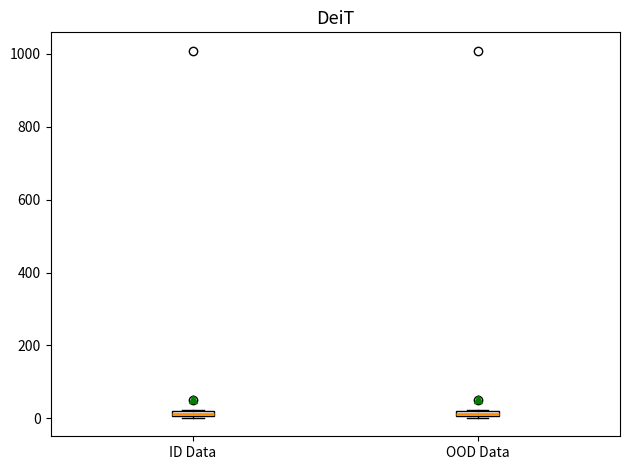

Where is the upper edge of the box for OOD Data on the y-axis? The values are not printed on the chart, so give them approximately, as read against the axis.

20